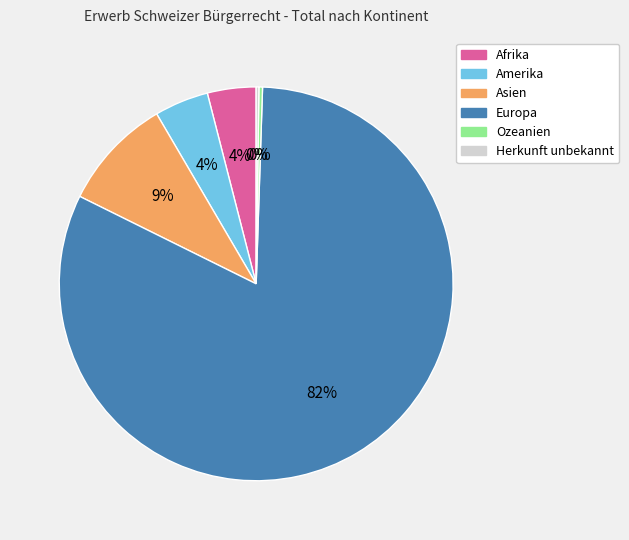

Which has a higher value, Amerika or Europa?

Europa